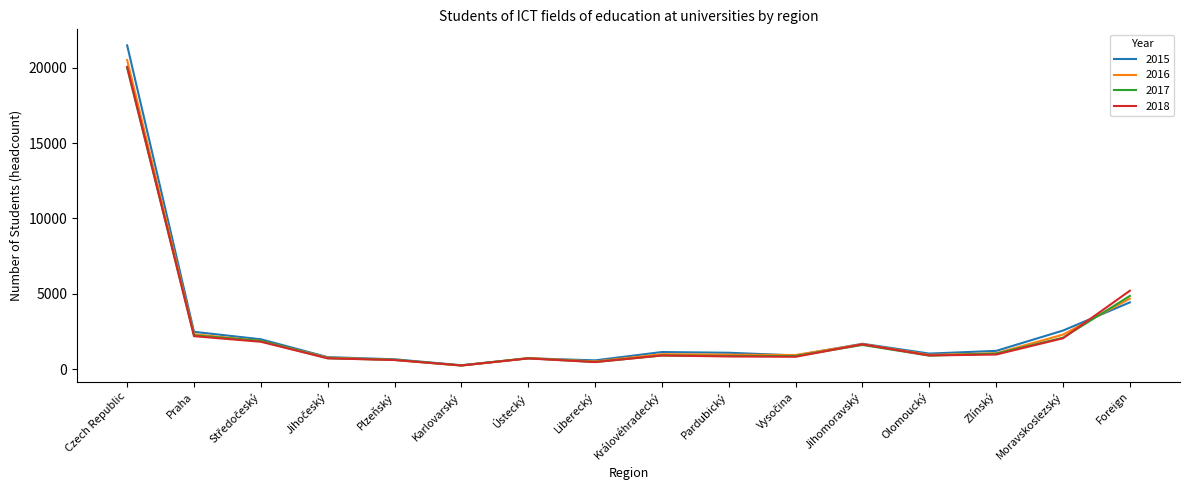

Is the value of 2018 at Jihomoravský greater than the value of 2016 at Ústecký?

Yes